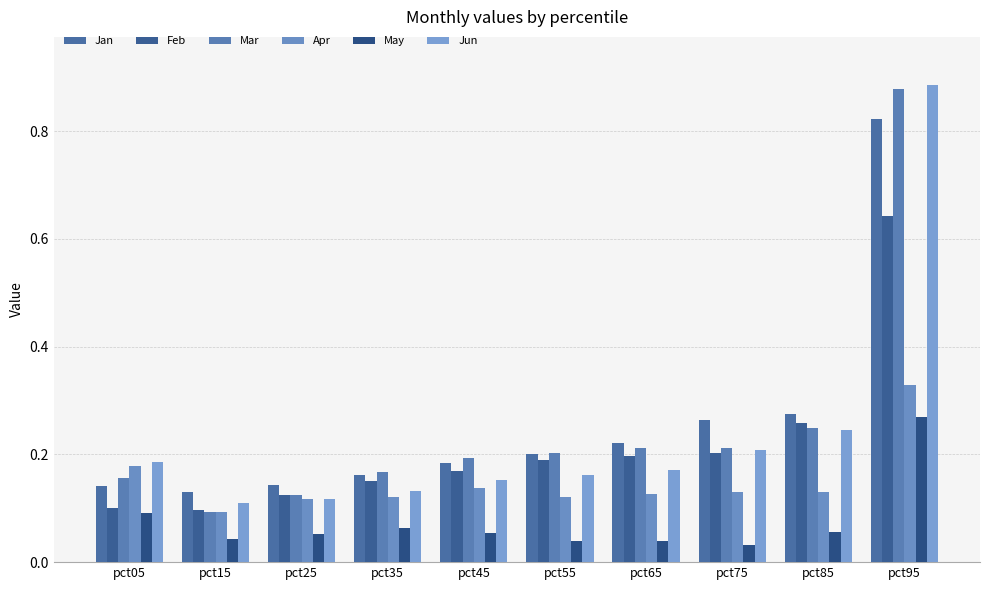

Are the bars grouped side by side (vs. stacked)?

Yes